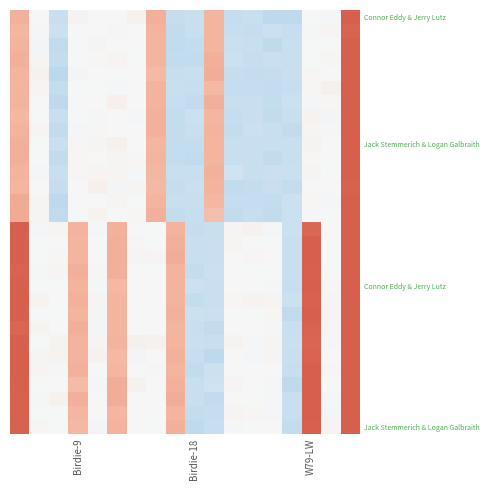

At which category is the sum across all series the highest?

17